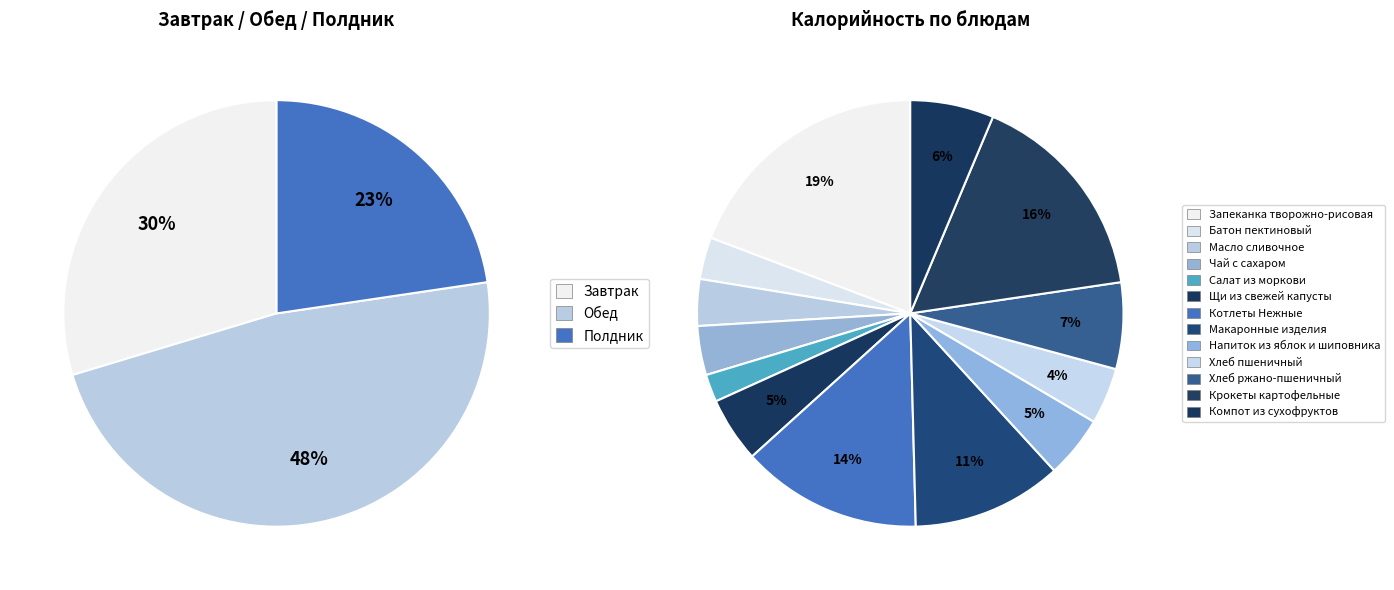

To the nearest percent, what is the difference between the largest and smallest slice percentages?

17%